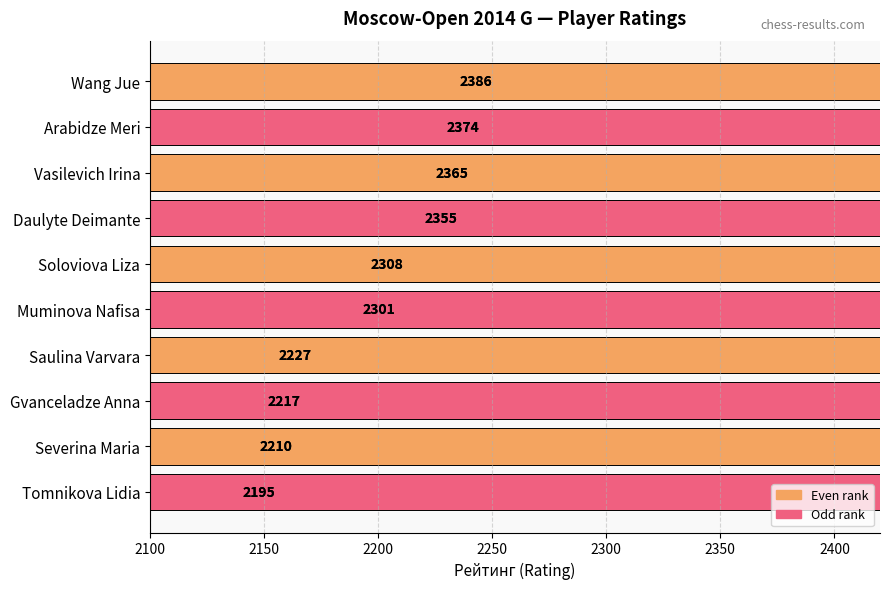

What is the smallest value displayed?

2195